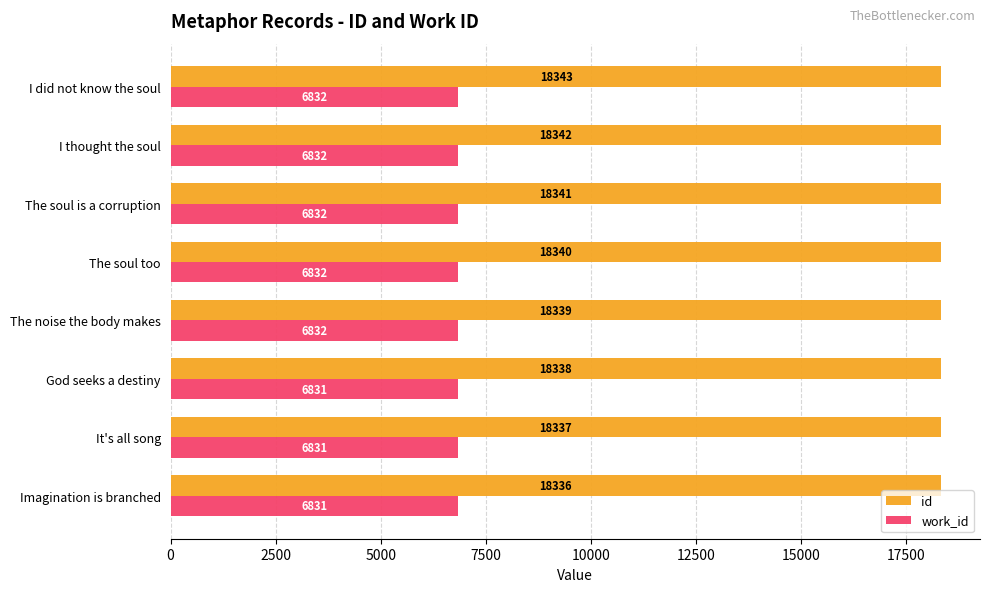

Is the value of work_id at It's all song greater than the value of id at The soul too?

No